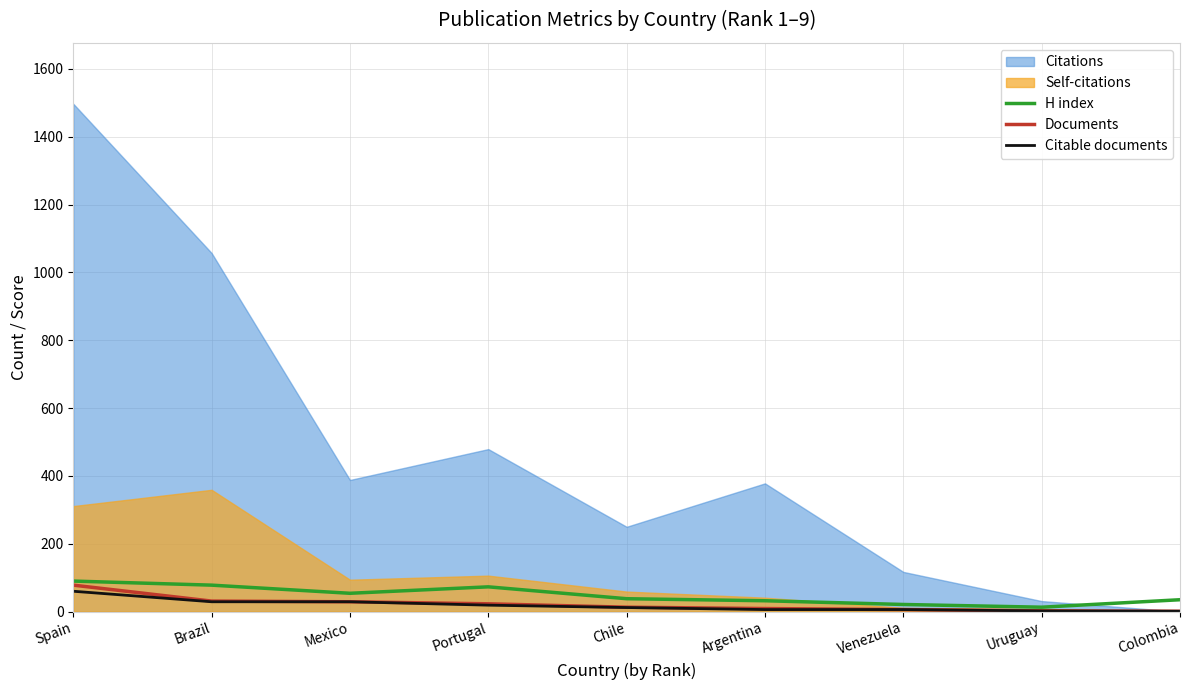

What is the value of the H index point at the 4th from the left?

73